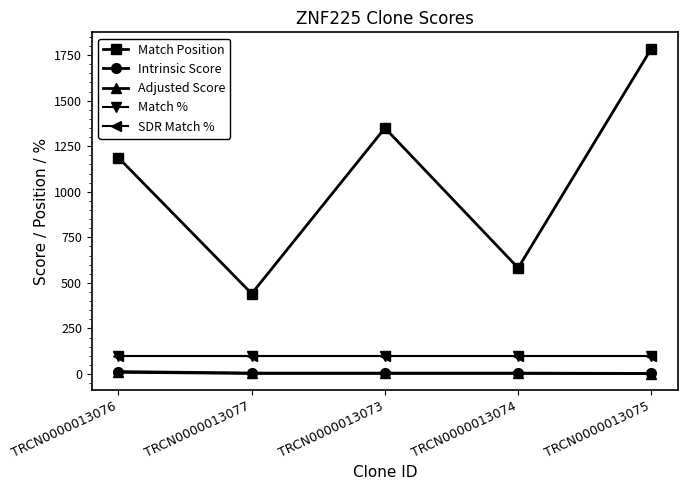

Which series has the largest total across all categories?

Match Position